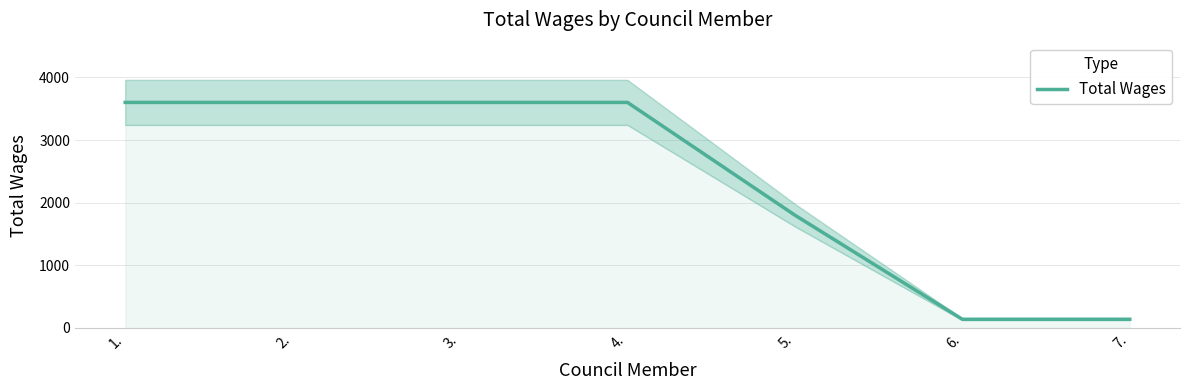

How many values are below 3600?

3